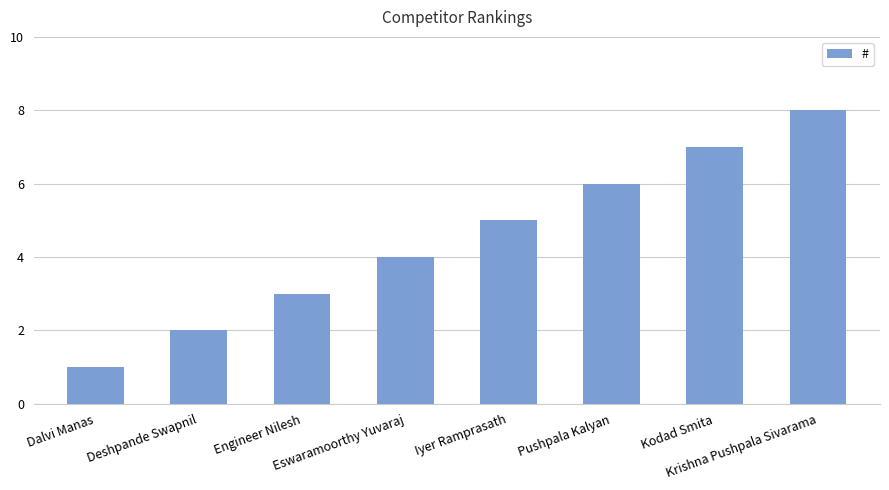

What is the sum of all values?

36